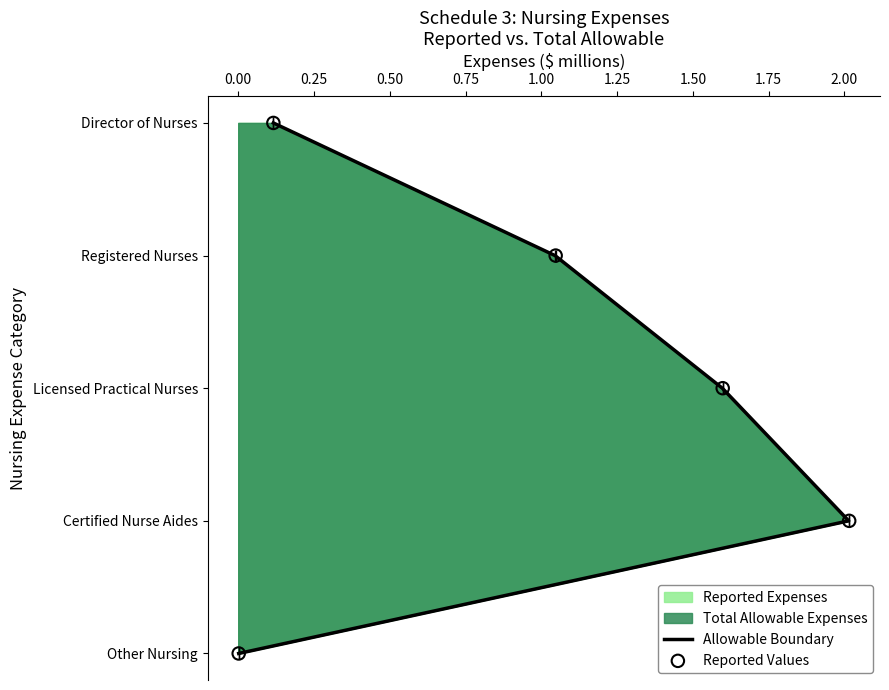

Which series reaches the maximum Y coordinate?

Allowable Boundary